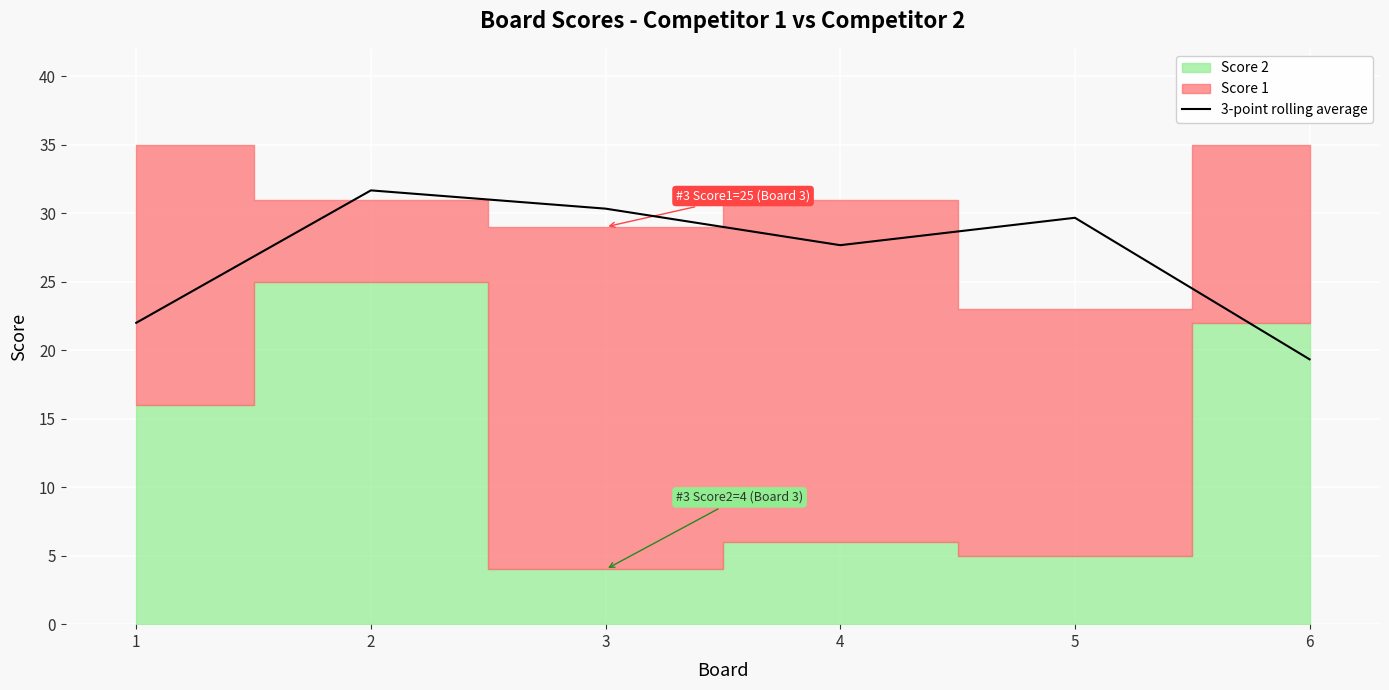

Does the chart display data point markers on the line(s)?

No